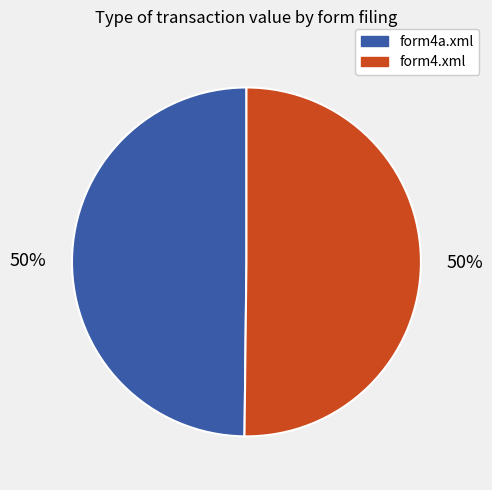

Is it true that form4.xml is 50% of the pie?

True